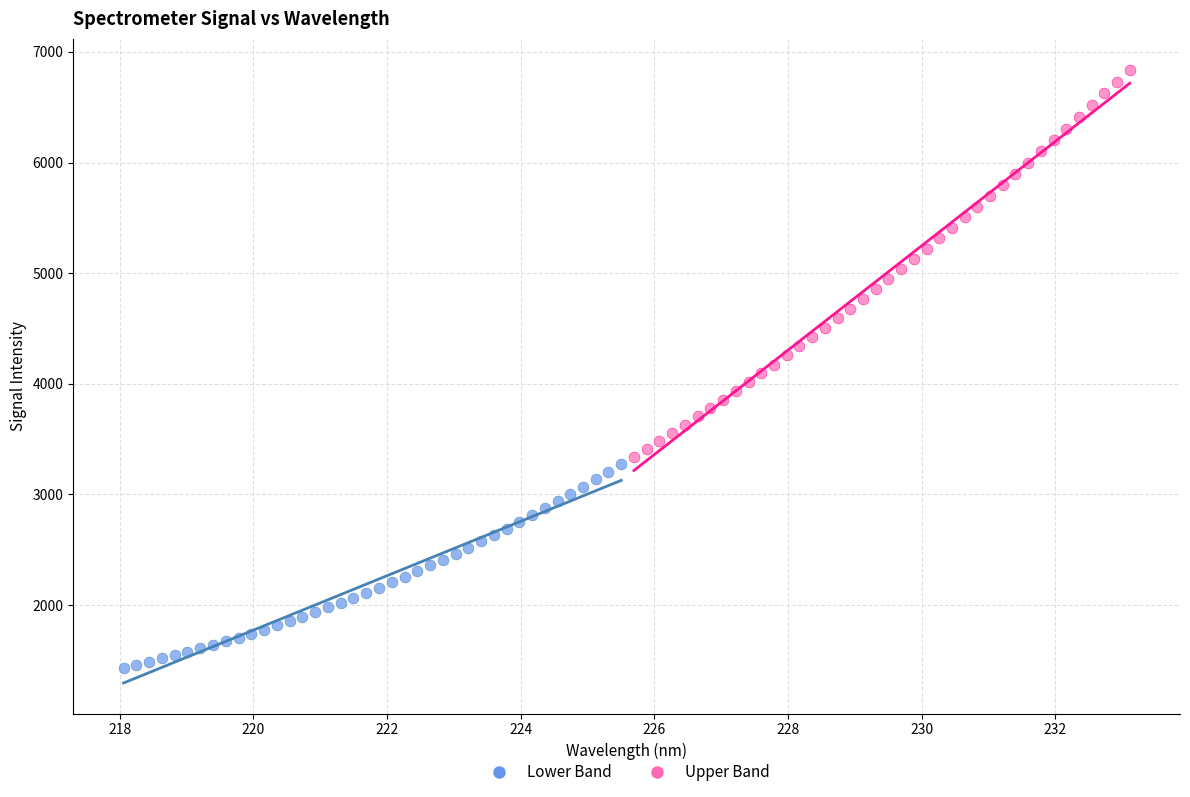

What are all the series names shown in the legend?

Lower Band, Upper Band